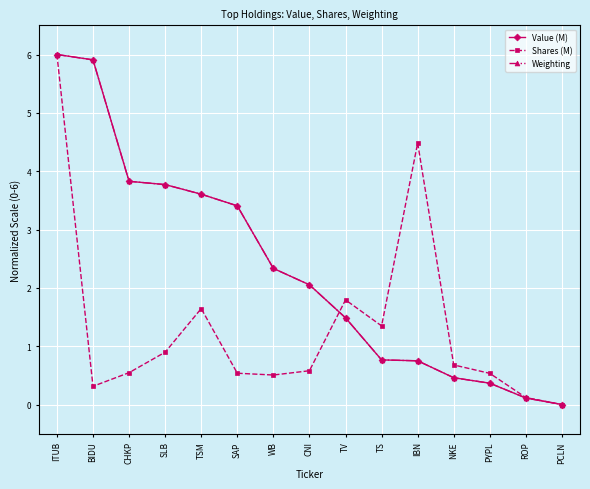

True or false: Value (M) has a value of 1.3 at ITUB.

False